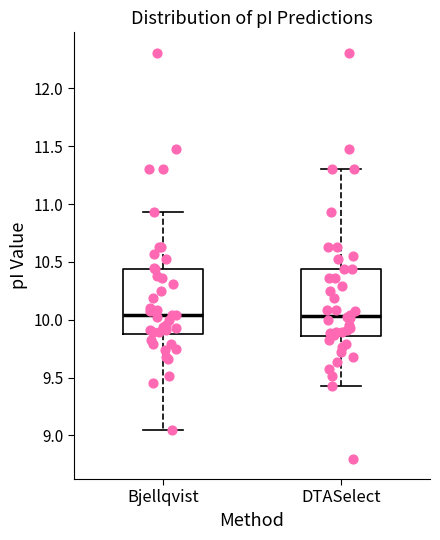

Reading left to right, read every box against the y-axis: the position of its median line, the range the box covers, and the ends of its whiskers. The values are not printed on the chart, so give them approximately, as read against the axis.

Bjellqvist: median 10.05, box 9.90 to 10.45, whiskers 9.05 to 10.95
DTASelect: median 10.05, box 9.85 to 10.45, whiskers 9.45 to 11.30